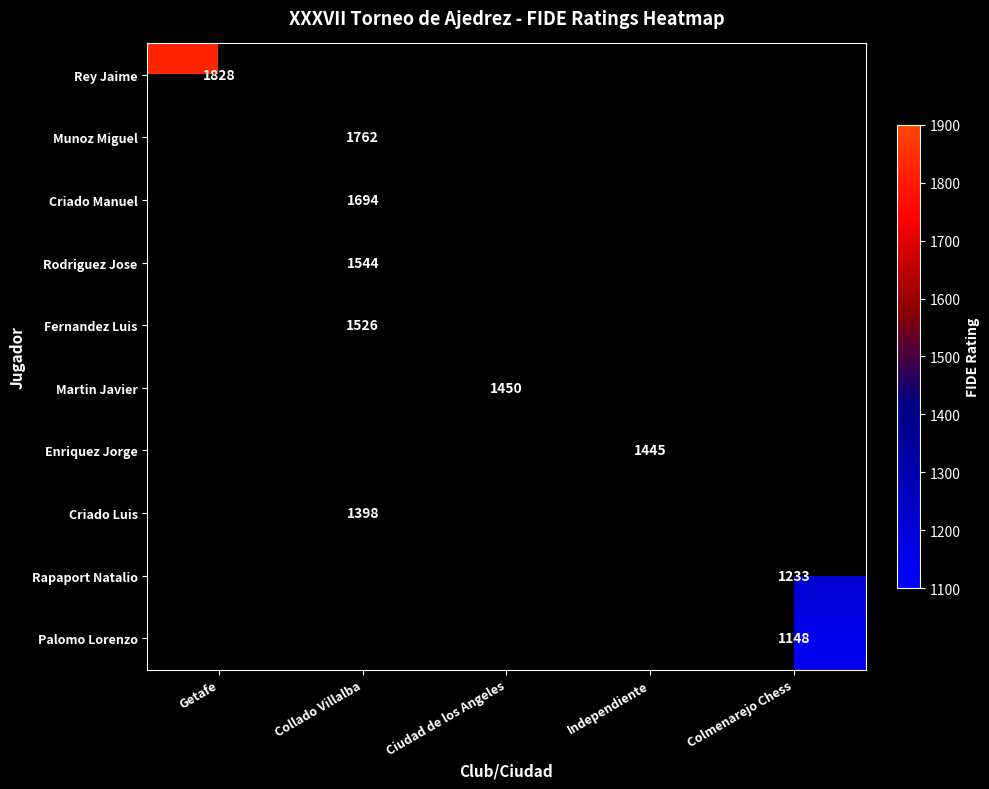

Is it true that Criado Luis equals 416 at Collado Villalba?

False